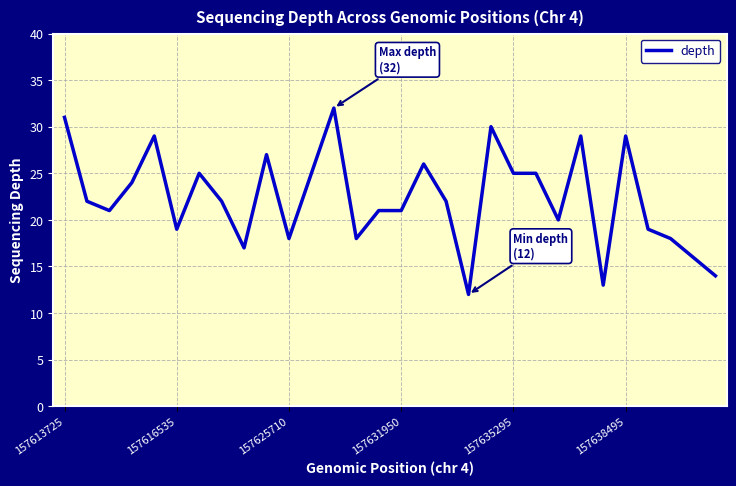

What is the minimum value shown in the chart?

12